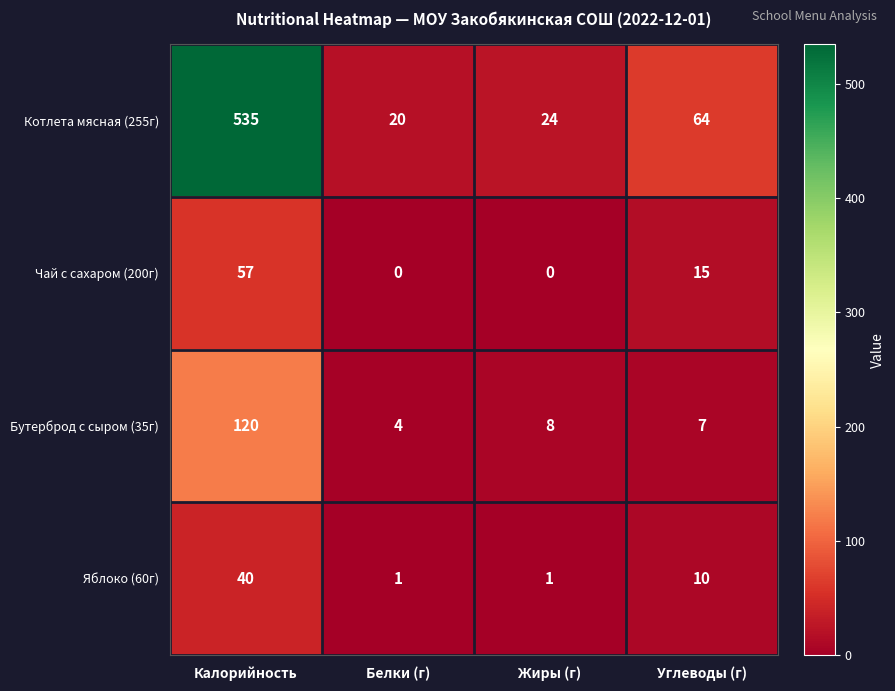

At how many categories does at least one series exceed 345?

1